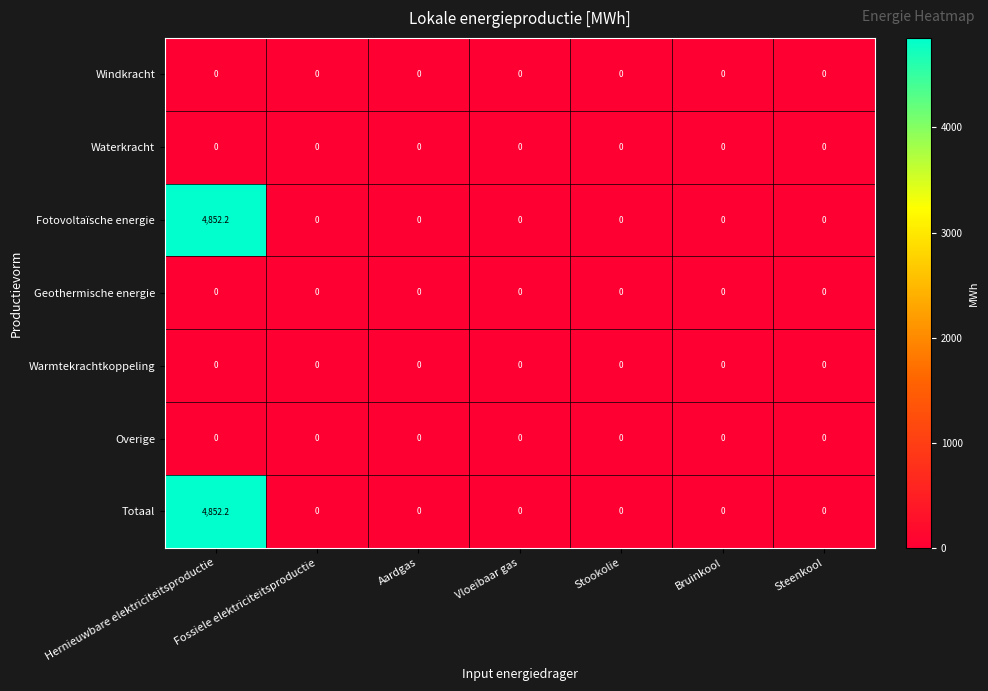

At how many categories does at least one series exceed 2962?

1